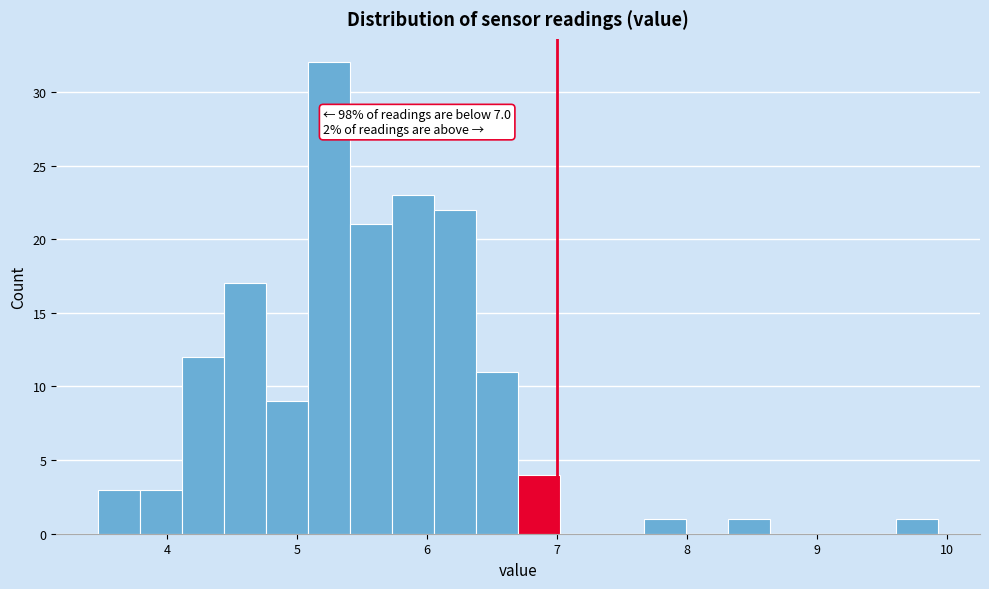

Read against the x-axis, roughly where is the centre of the tallest bar?

5.2